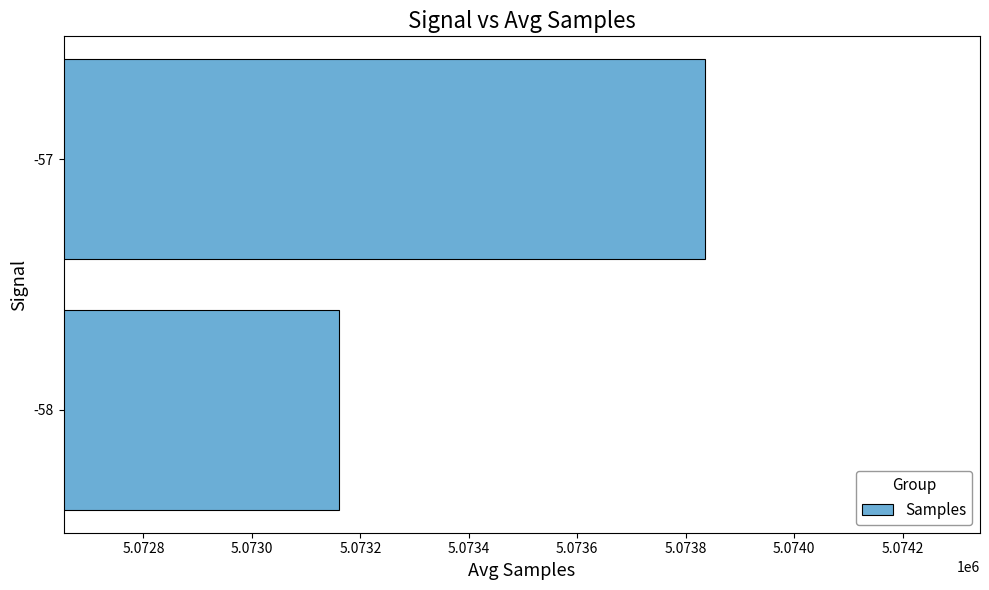

The value at -58 is 7461653.2. True or false?

False